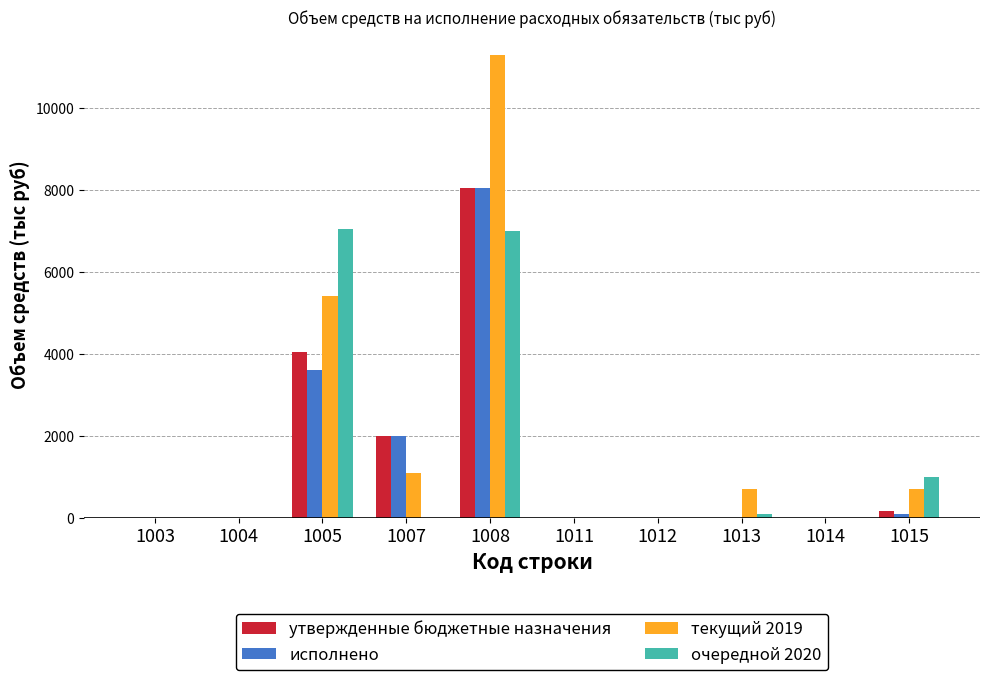

True or false: очередной 2020 has a value of 1432.7 at 1015.

False